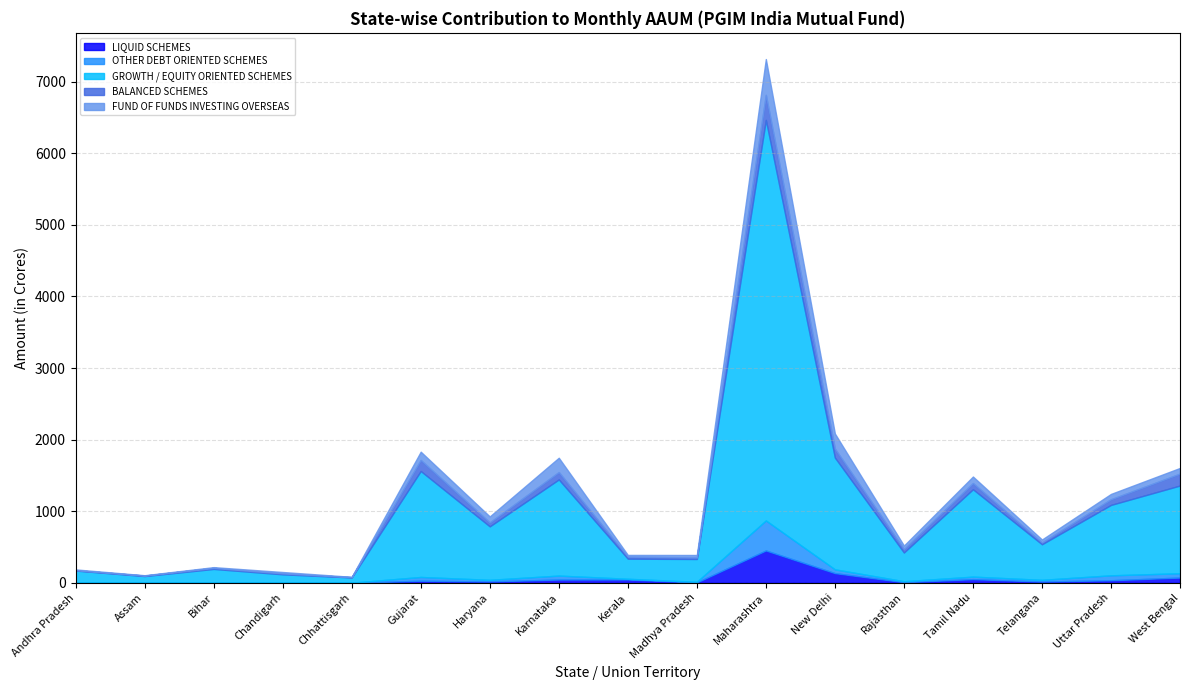

What is the total value across all series at Telangana?

605.2